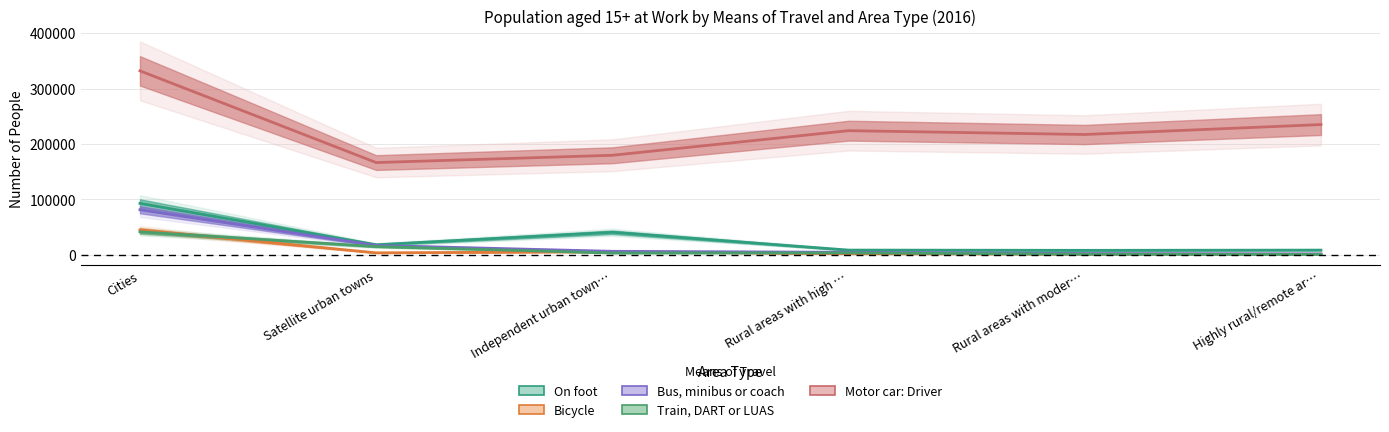

Which series has the largest range (max minus min)?

Motor car: Driver